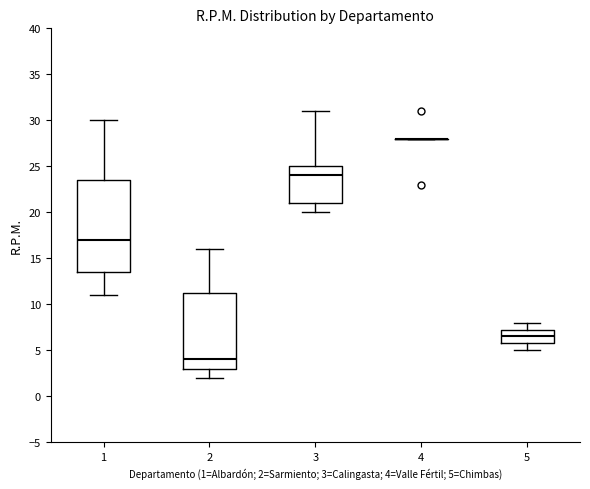

Reading left to right, read every box against the y-axis: the position of its median line, the range the box covers, and the ends of its whiskers. The values are not printed on the chart, so give them approximately, as read against the axis.

1: median 17.0, box 13.5 to 23.5, whiskers 11.0 to 30.0
2: median 4.0, box 3.0 to 11.5, whiskers 2.0 to 16.0
3: median 24.0, box 21.0 to 25.0, whiskers 20.0 to 31.0
4: box collapsed to a line at 28.0, whiskers 28.0 to 28.0
5: median 6.5, box 6.0 to 7.5, whiskers 5.0 to 8.0